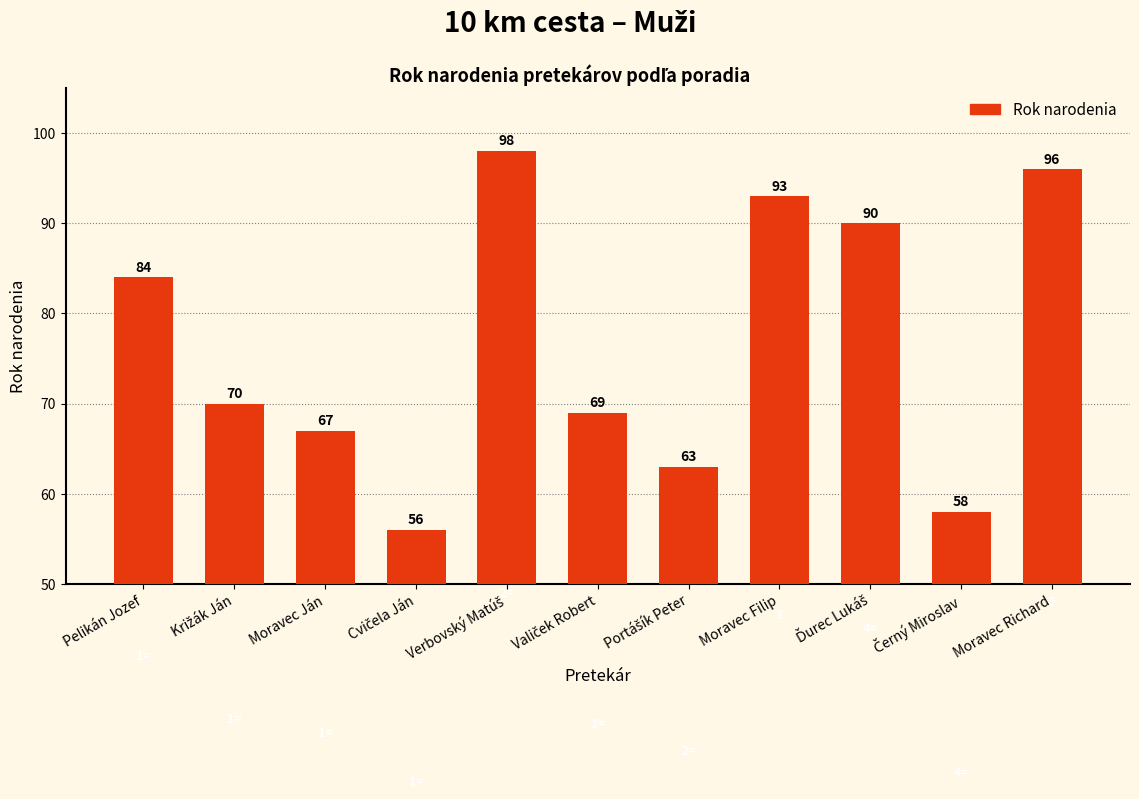

What is the change in value from Moravec Ján to Moravec Filip?

+26